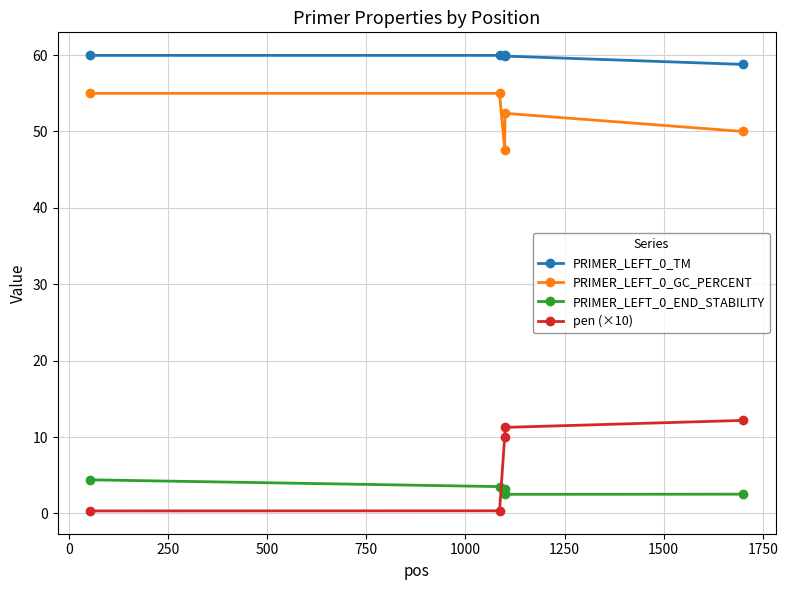

At how many categories does at least one series exceed 6?

5